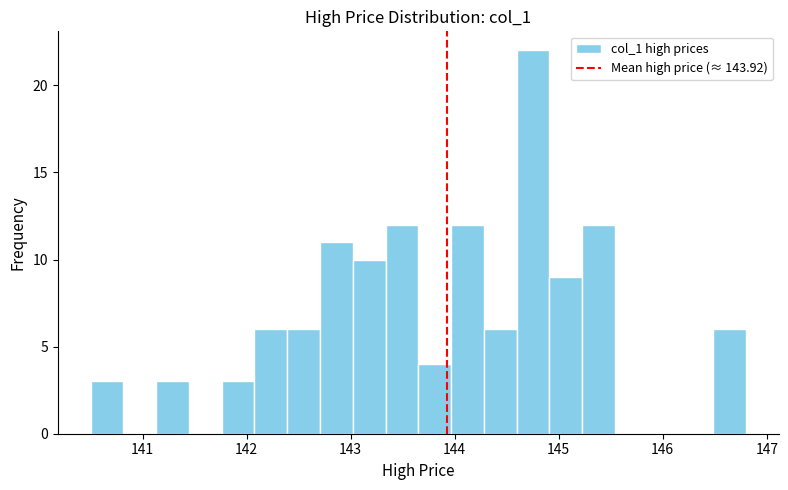

Read against the x-axis, roughly where is the centre of the tallest bar?

144.8